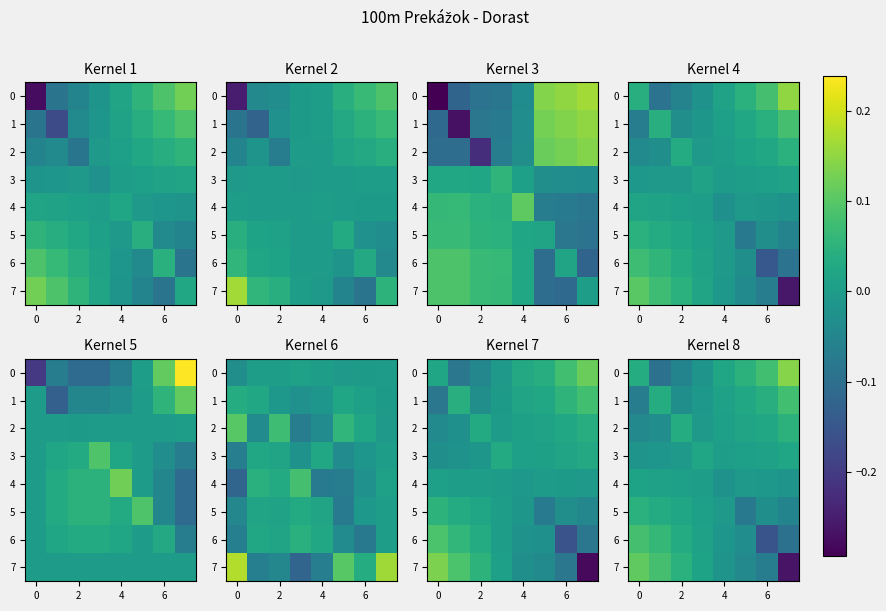

What is the spread (max minus min) of values at 2?

0.1